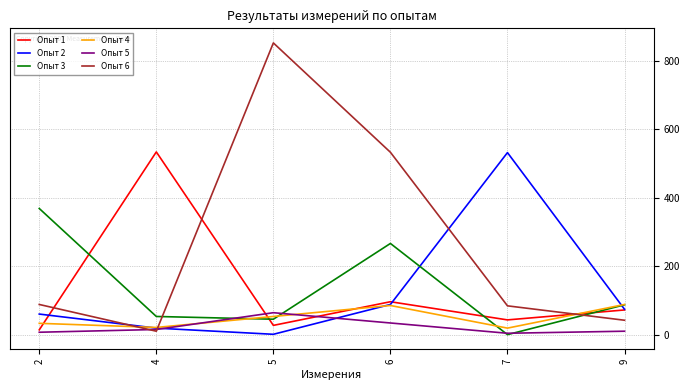

Which series has the widest spread of values?

Опыт 6